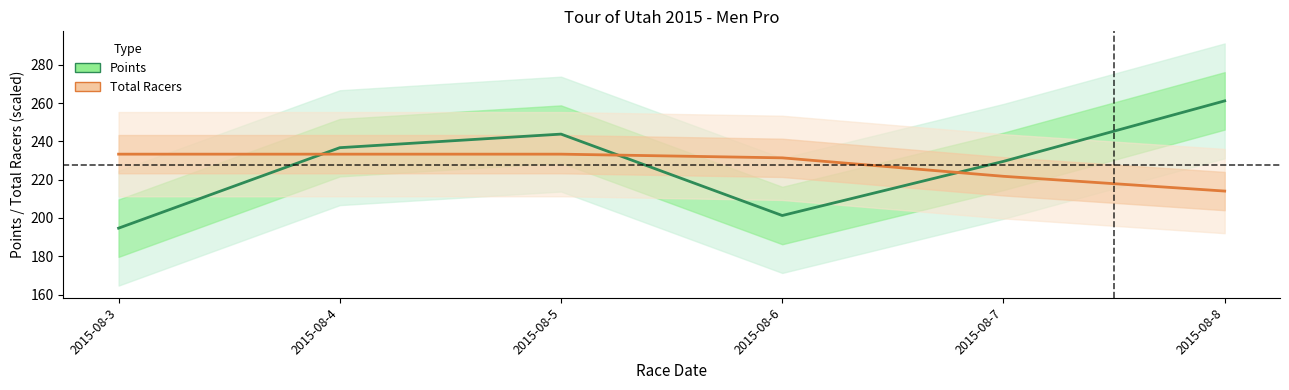

Which label corresponds to the largest value in the chart?

2015-08-8